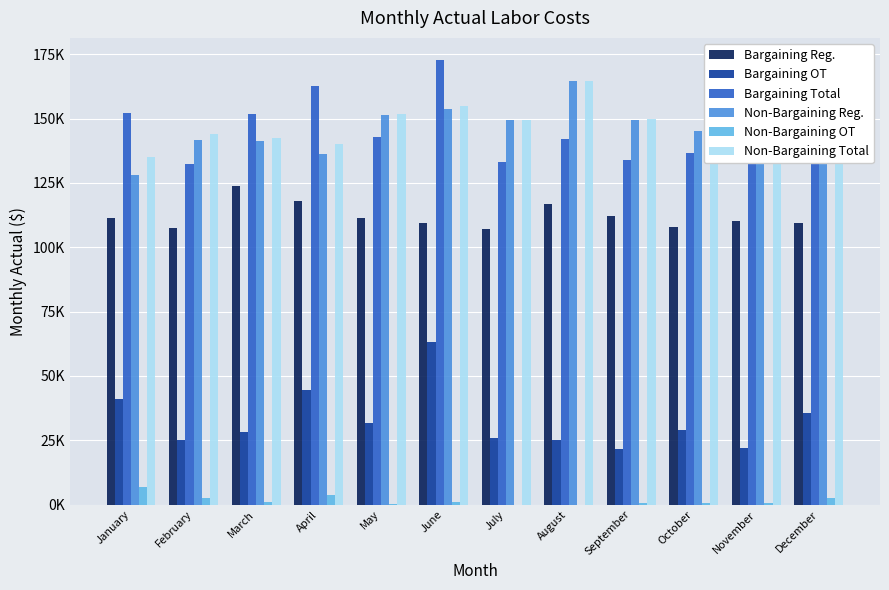

What are all the series names shown in the legend?

Bargaining Reg., Bargaining OT, Bargaining Total, Non-Bargaining Reg., Non-Bargaining OT, Non-Bargaining Total